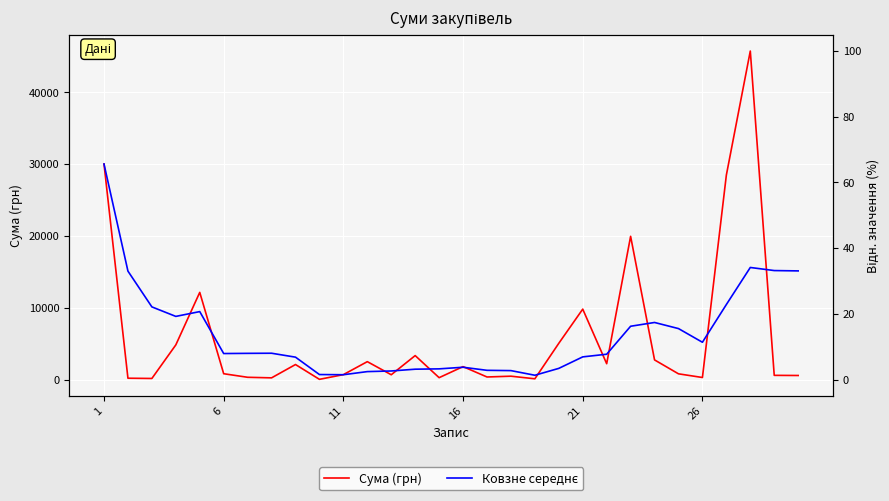

Is it true that Сума (грн) equals 236.9 at 17?

False